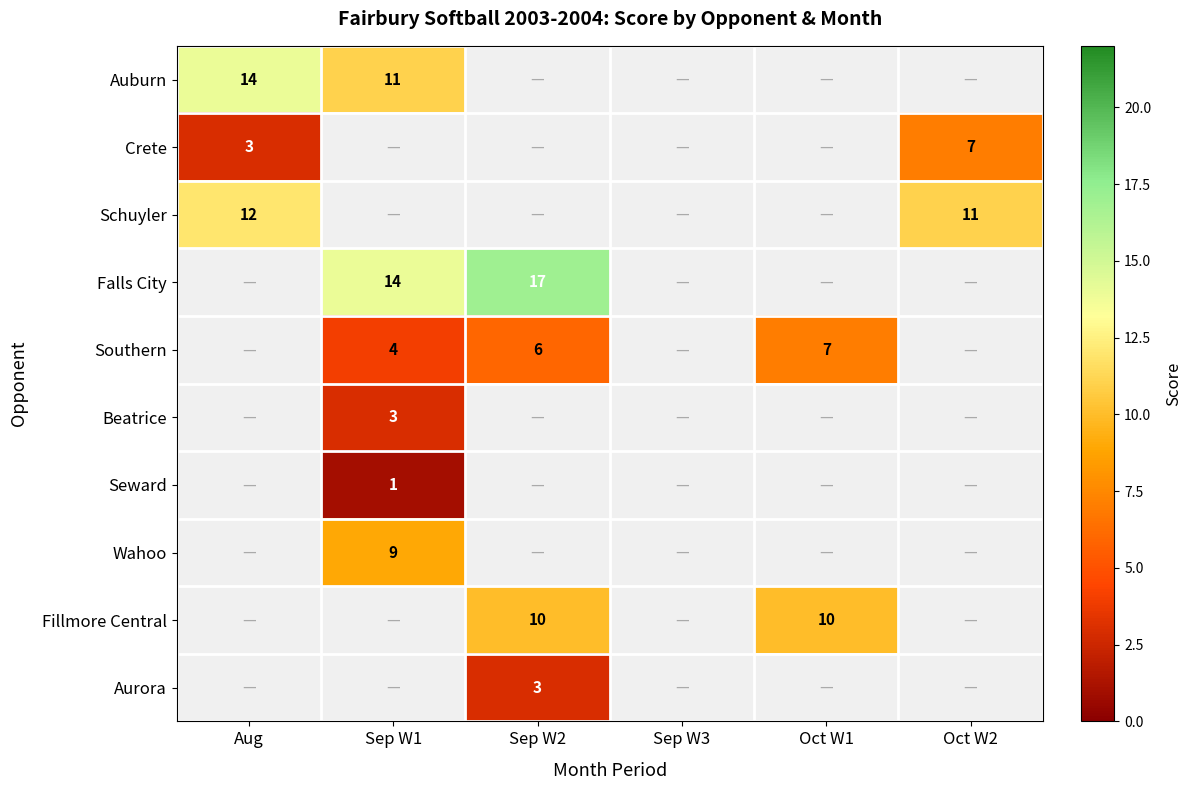

The Southern series shows 1 at Sep W2. True or false?

False